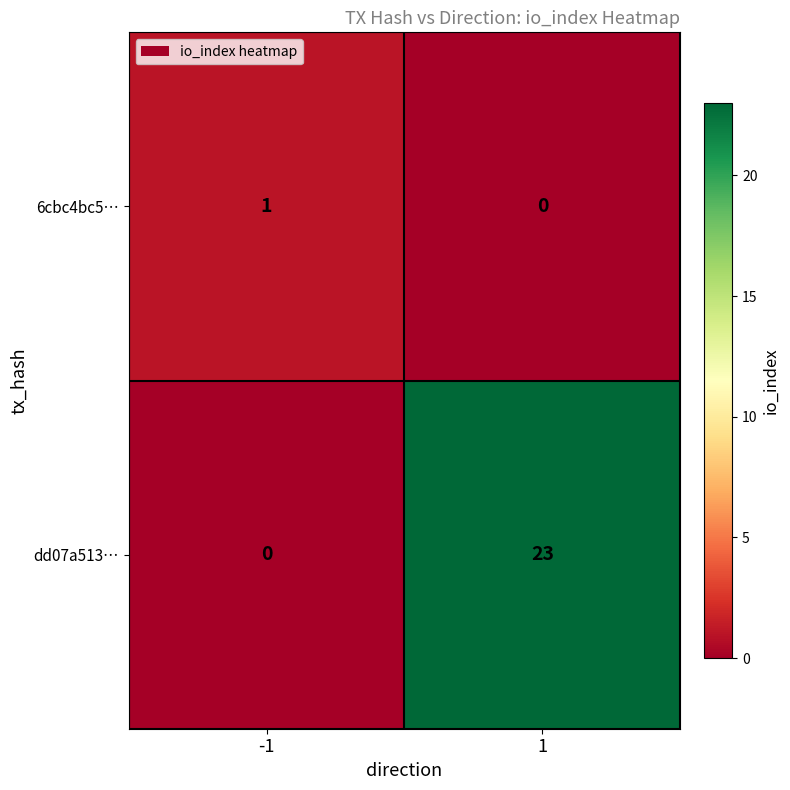

How many data points in dd07a513… are less than 23?

1